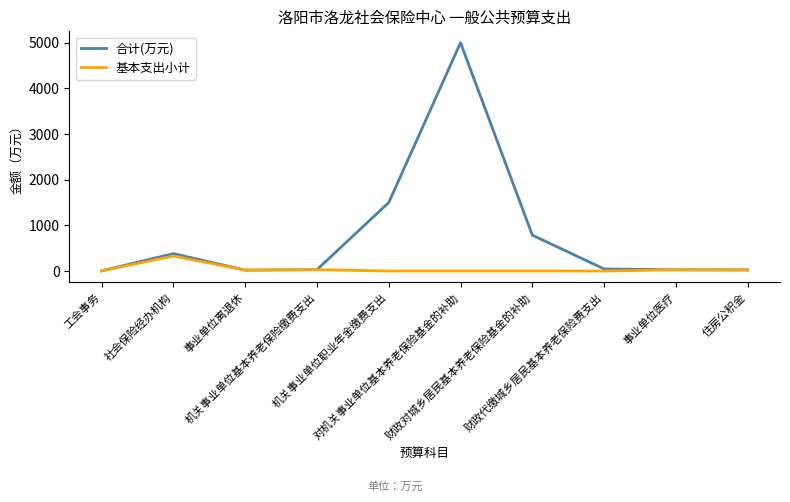

Which series has the largest total across all categories?

合计(万元)